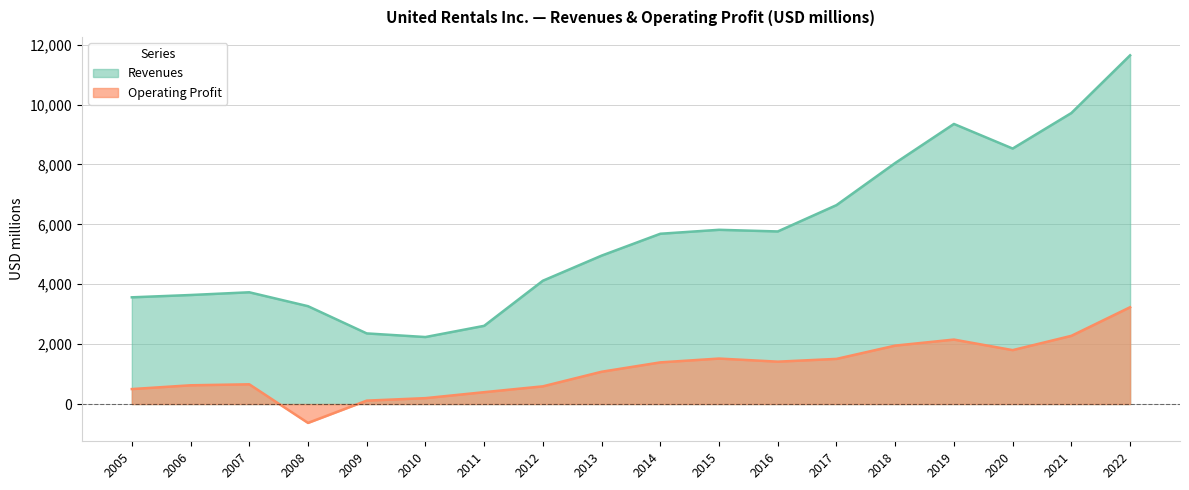

At which label does Revenues reach its peak?

2022